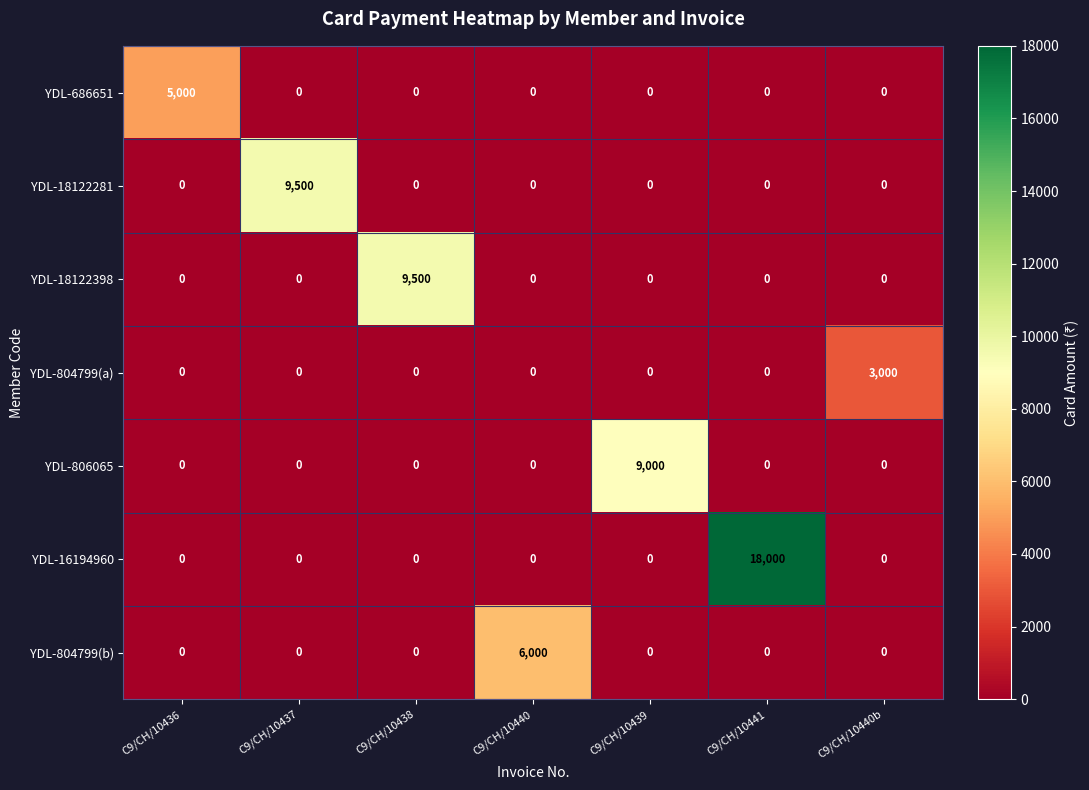

Which series has the largest total across all categories?

YDL-16194960